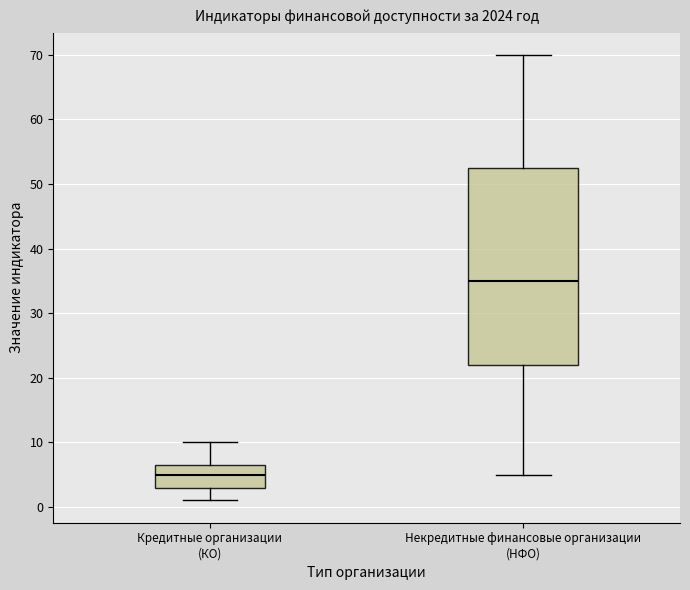

Which box is the tallest, from its lower edge to its upper edge?

Некредитные финансовые организации (НФО)